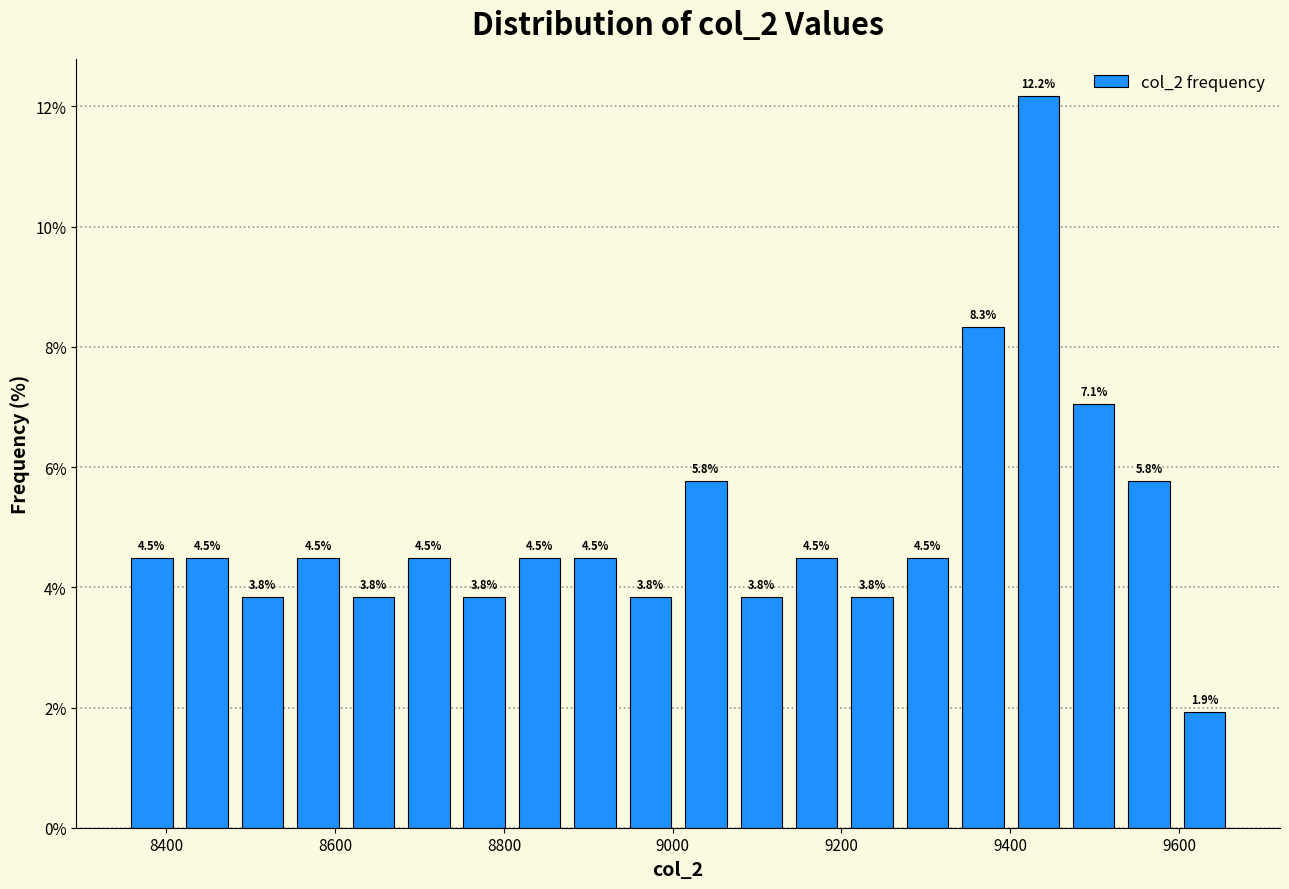

Around what value on the x-axis is the tallest bar? Give the approximate position of its centre, as read against the axis.

9440